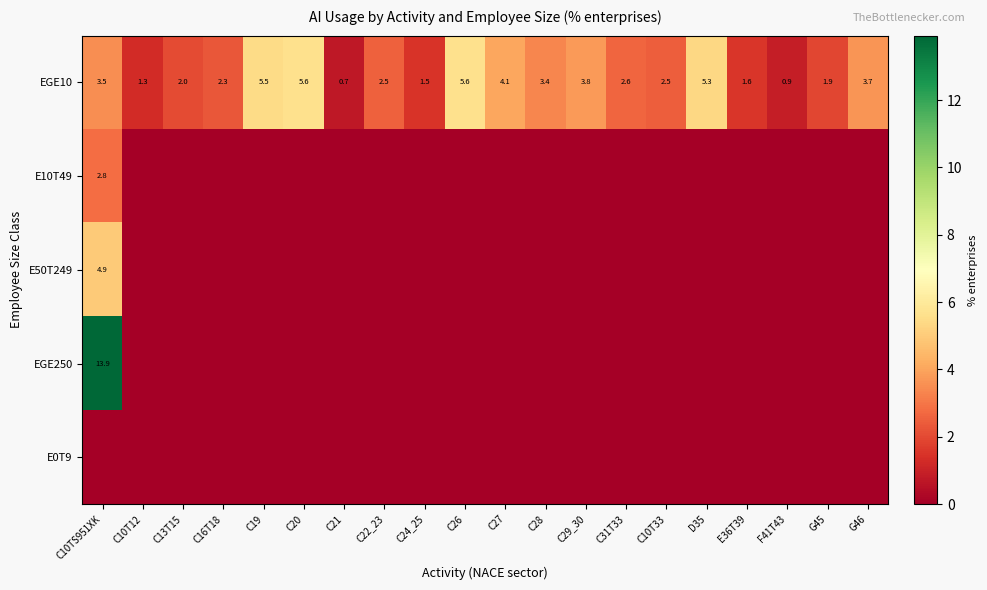

Is the value of EGE10 at G46 greater than the value of EGE250 at C10TS951XK?

No